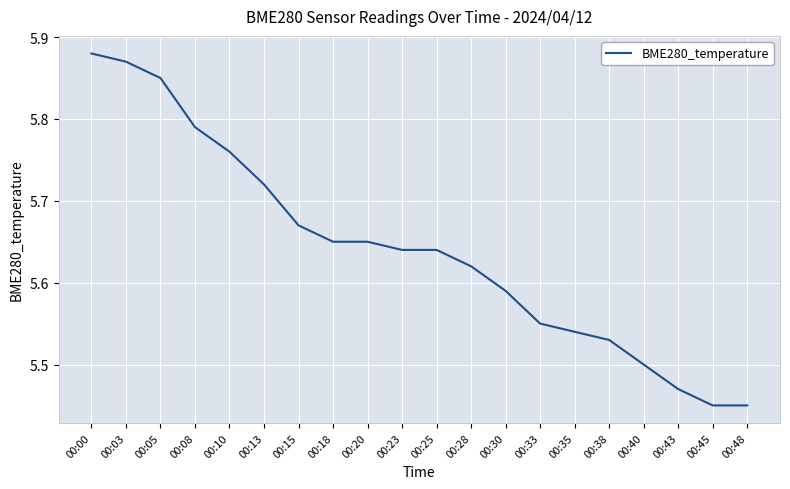

Is it true that the value at 00:48 is 8.7?

False